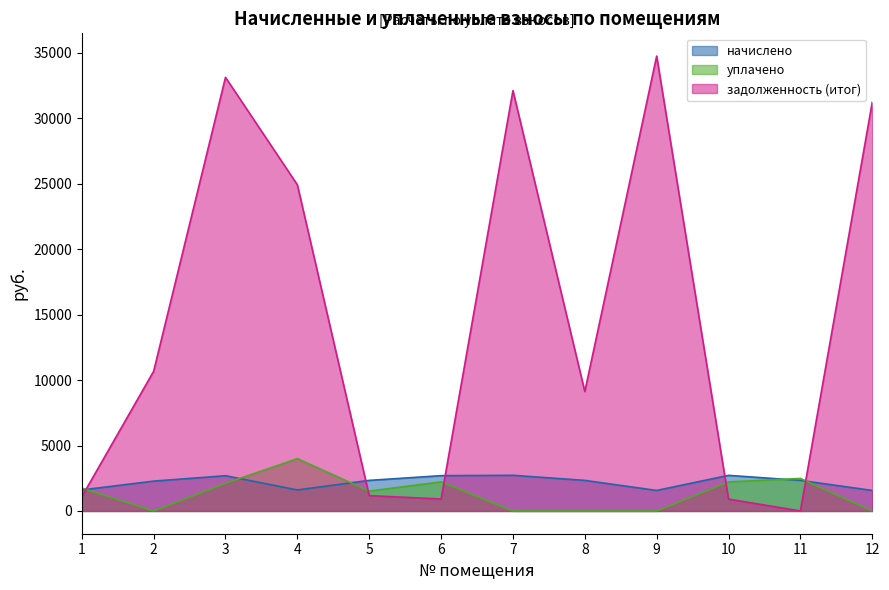

What is the difference between the second highest and minimum values in the начислено series?

1151.9